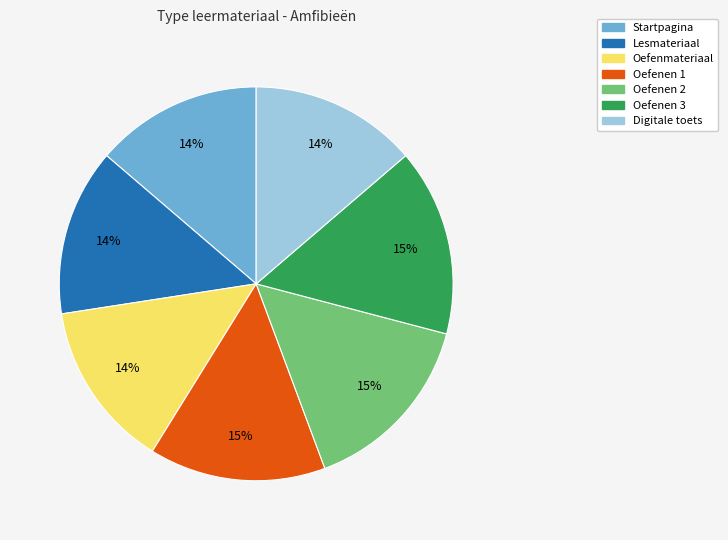

True or false: Oefenen 2 accounts for 15% of the total.

True